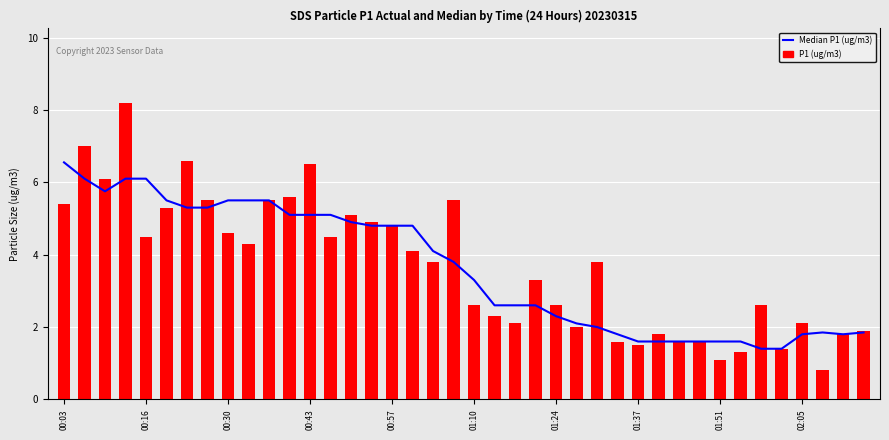

Which series has the largest total across all categories?

P1 (ug/m3)